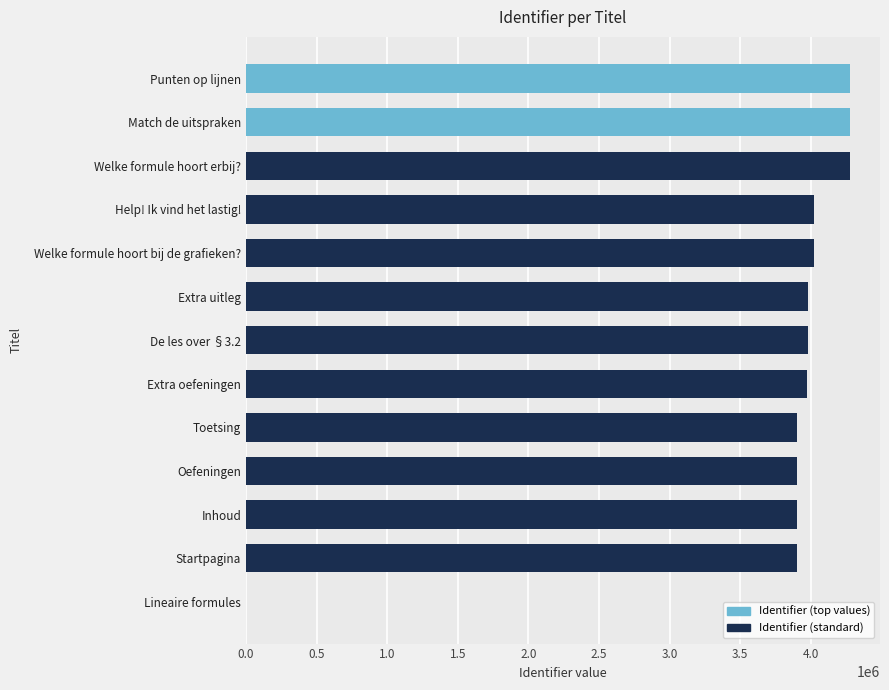

Approximately how many times larger is the value at Extra uitleg compared to Match de uitspraken?

0.9